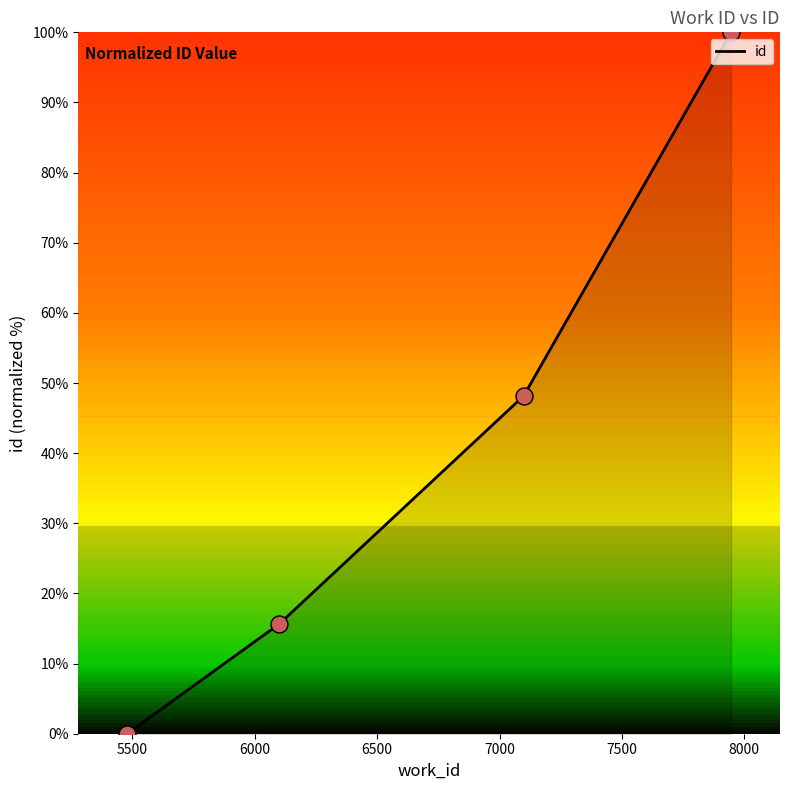

What is the maximum value shown in the chart?

100.0